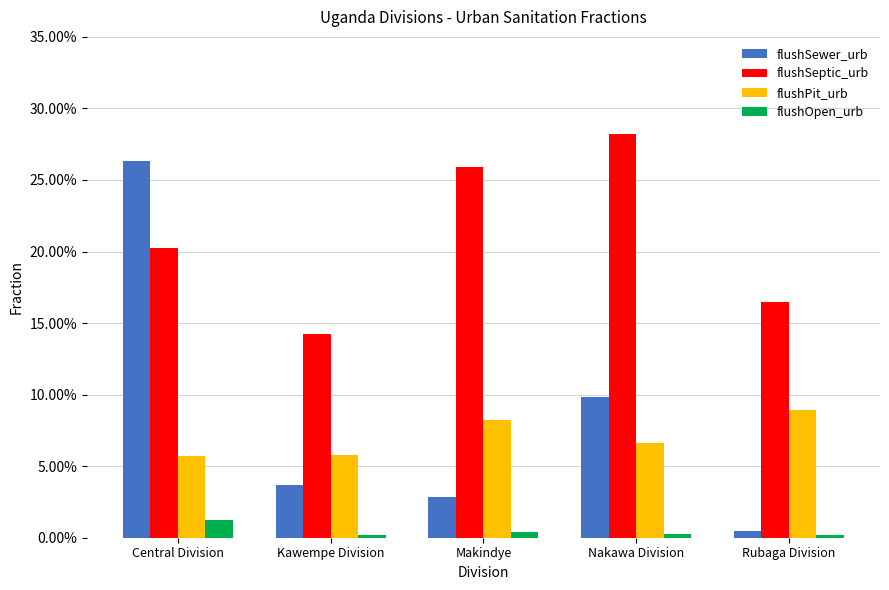

The flushPit_urb series shows 0.1 at Makindye. True or false?

False